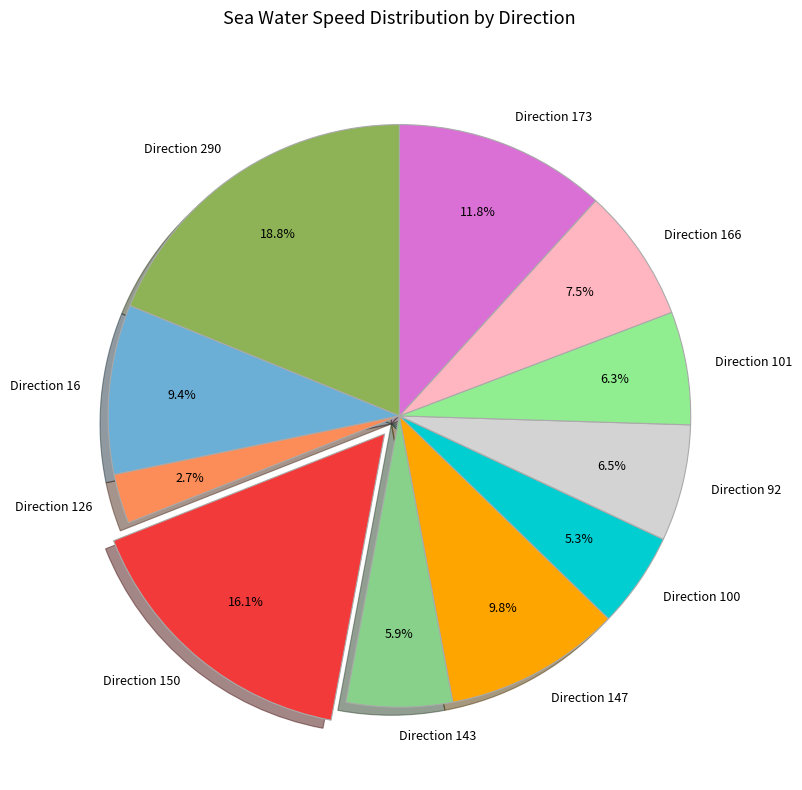

Does Direction 92 account for over 50% of the chart?

No